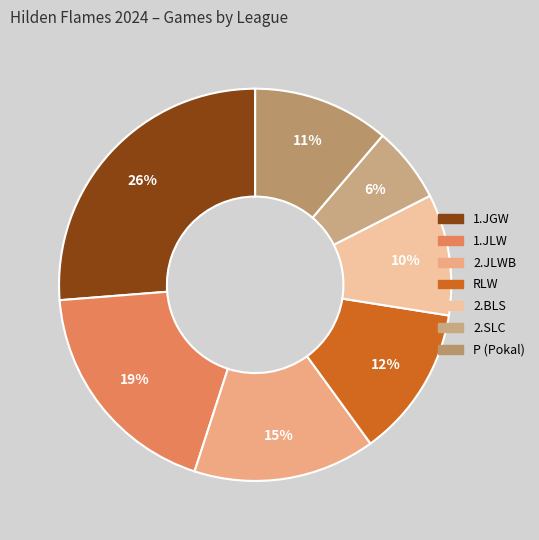

To the nearest percent, what is the difference between the 2.SLC and 1.JGW slice percentages?

20%